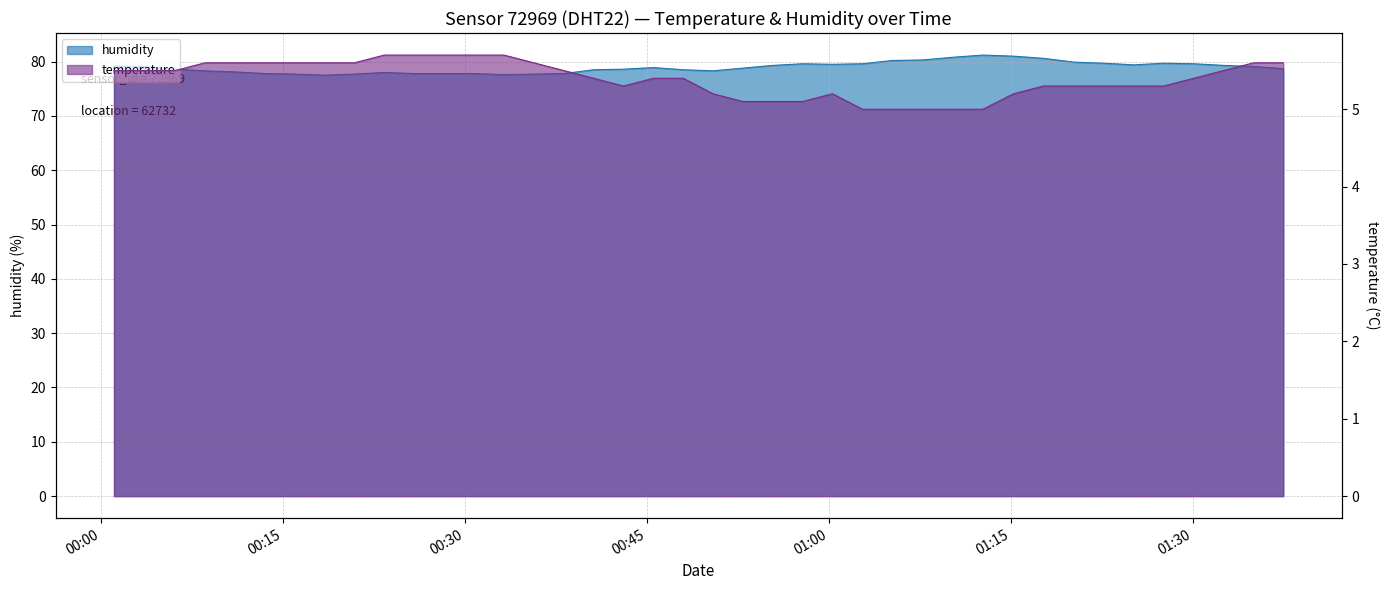

What are all the series names shown in the legend?

humidity, temperature